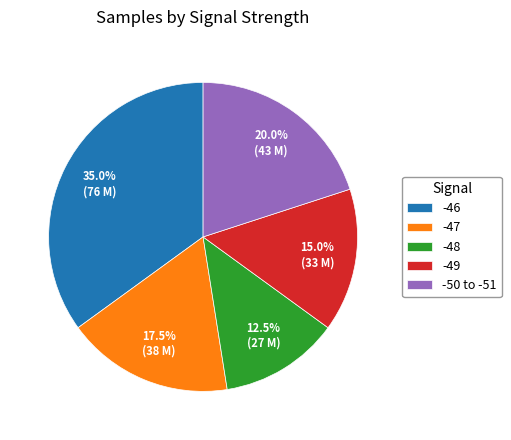

What is the smallest slice in the pie chart?

-48